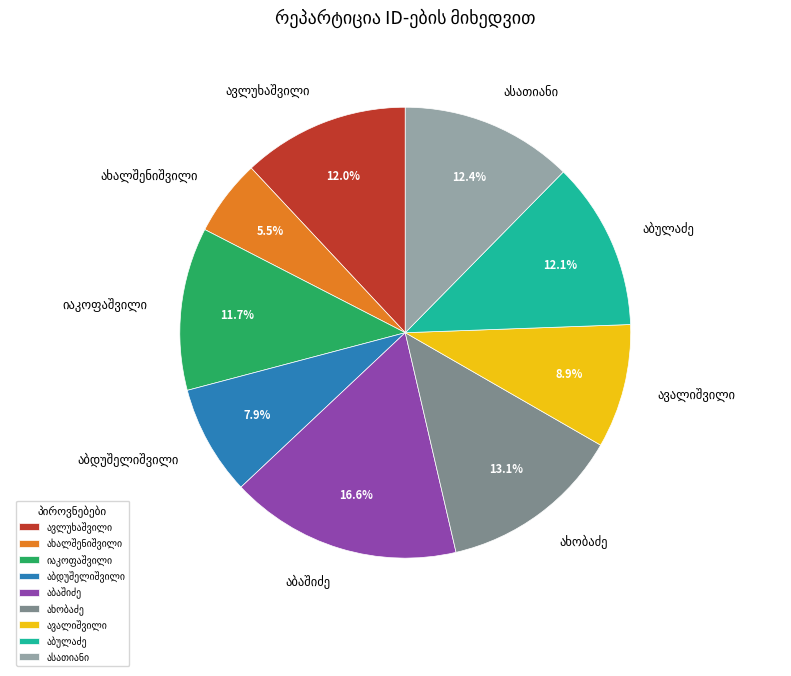

Is there any slice that represents more than half of the pie?

No